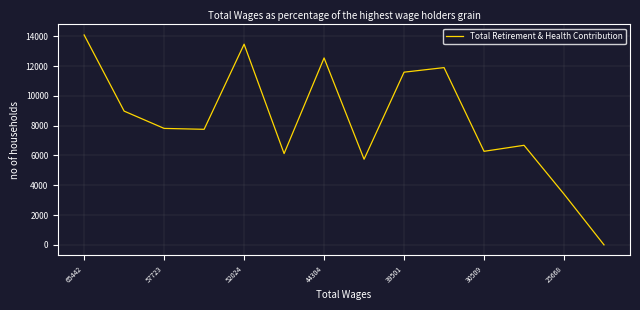

What is the difference between the maximum and minimum values?

14089